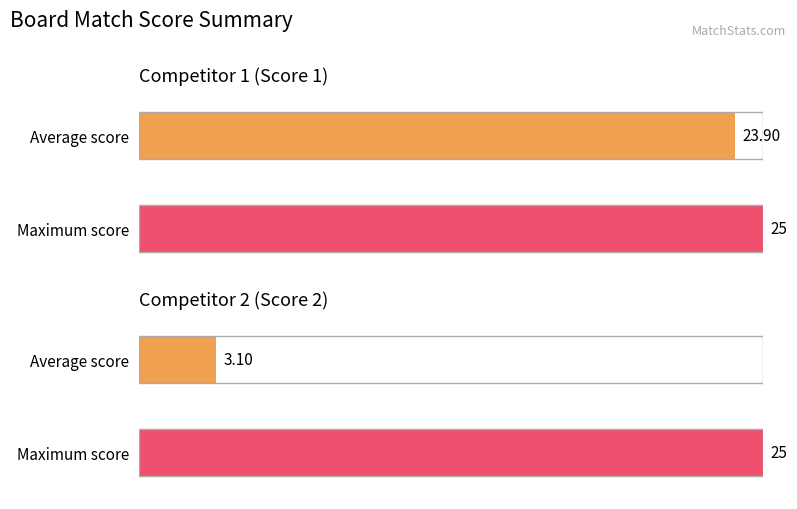

What are all the series names shown in the legend?

Score 1, Score 2